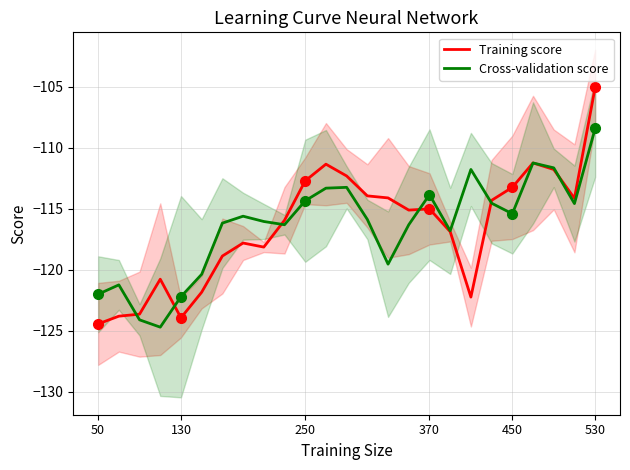

The Cross-validation score series shows -185.4 at 250. True or false?

False